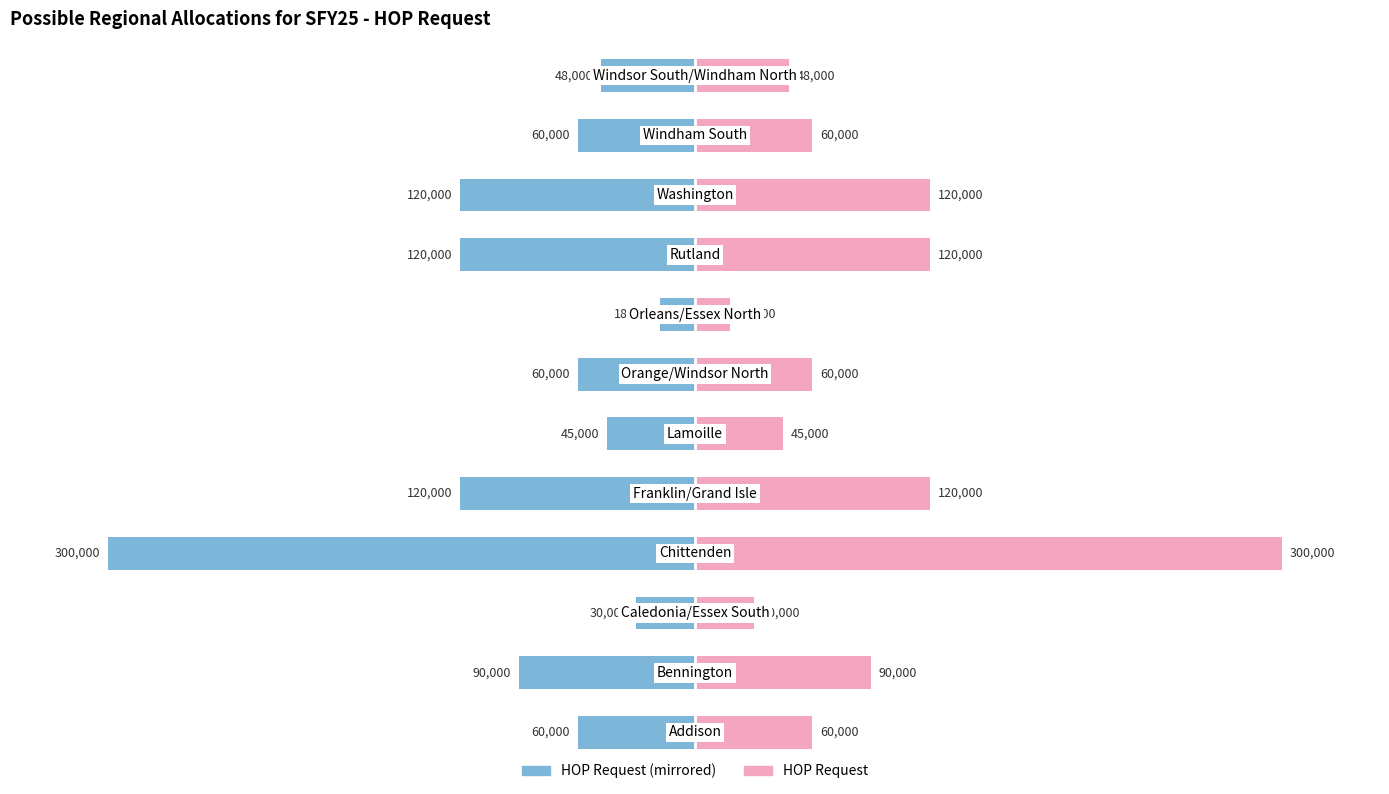

Is the value of HOP Request at 3 greater than the value of HOP Request (Left) at 0?

Yes